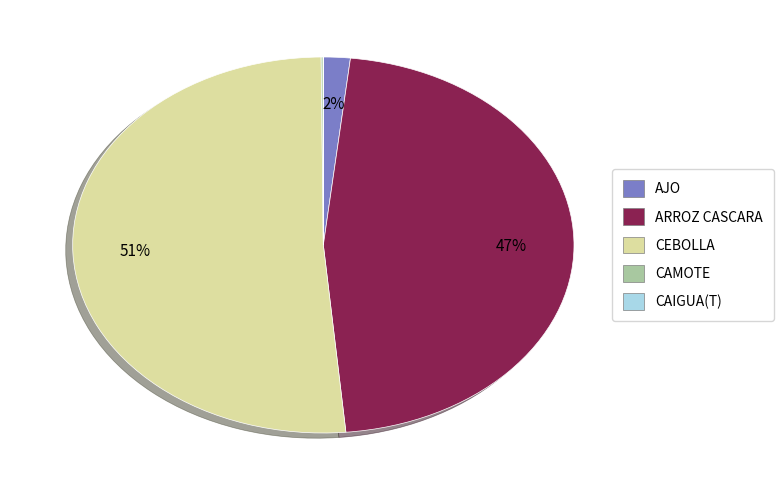

Which category has the biggest portion of the pie?

CEBOLLA